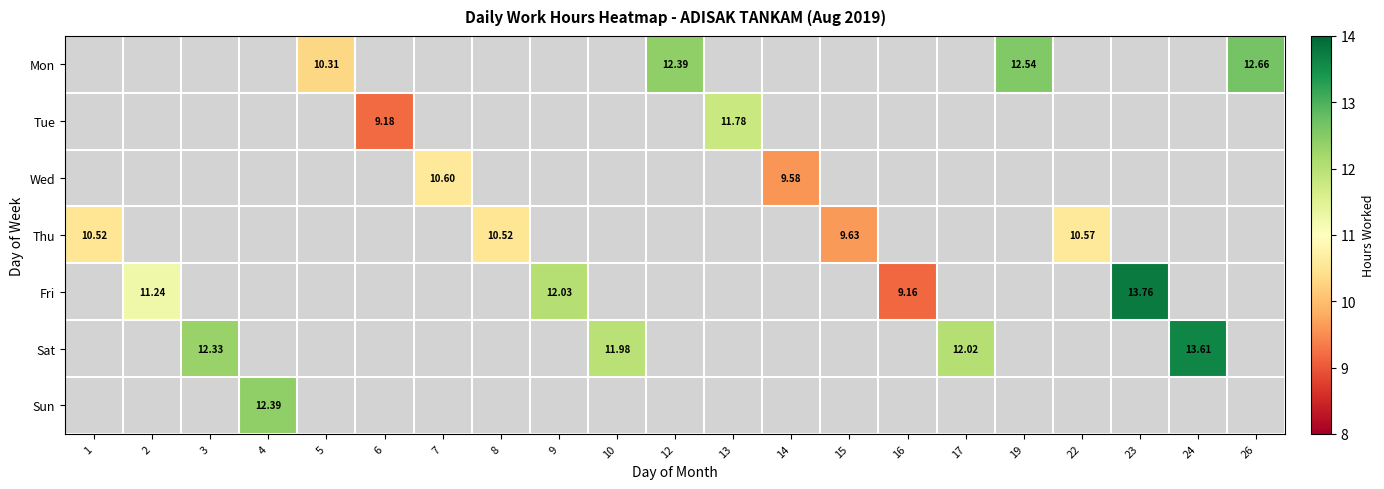

Count the number of data series in this chart.

7